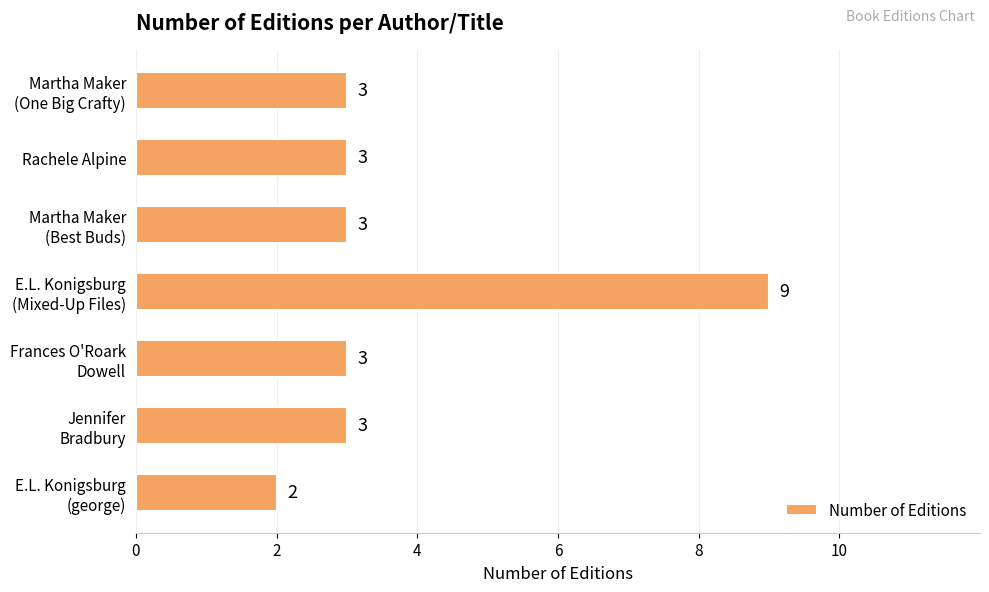

What is the difference between the second highest and minimum values?

1